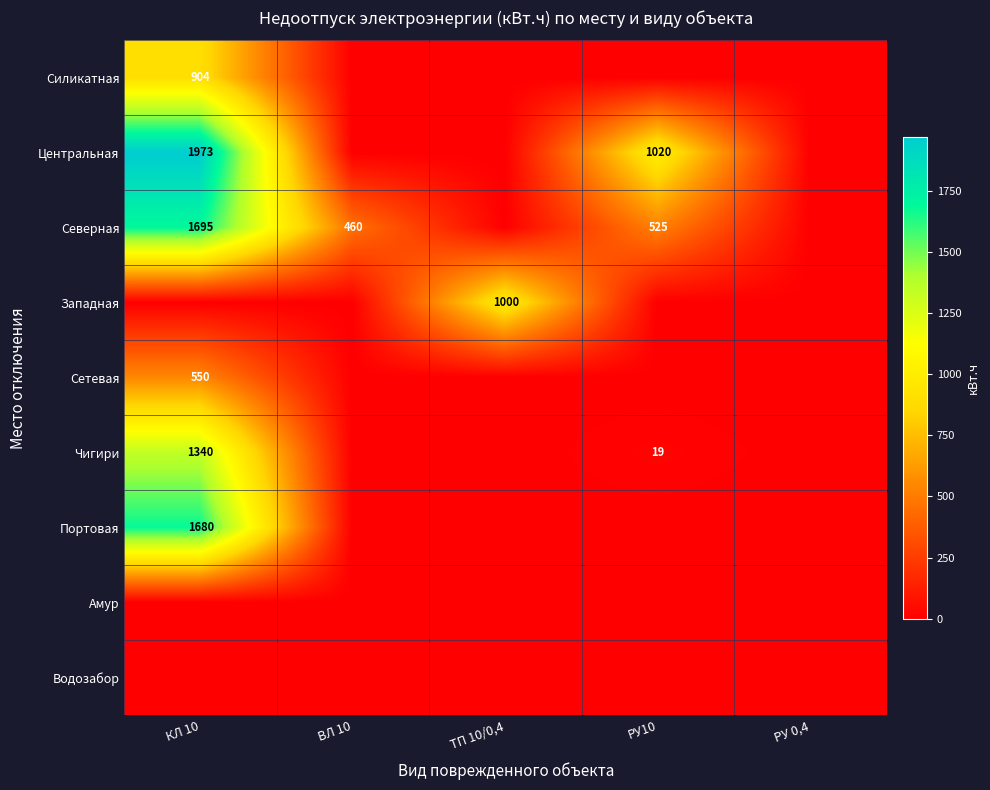

Between РУ10 and РУ 0,4, which series saw the biggest shift?

Центральная